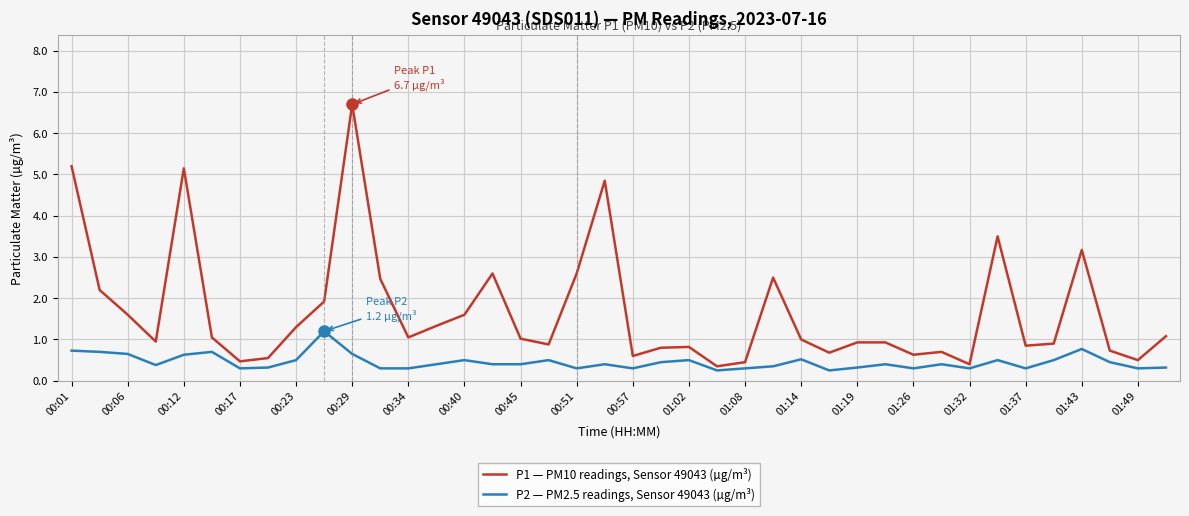

Rank the series by their maximum value, from lowest to highest.

P2 — PM2.5 readings, Sensor 49043 (µg/m³), P1 — PM10 readings, Sensor 49043 (µg/m³)